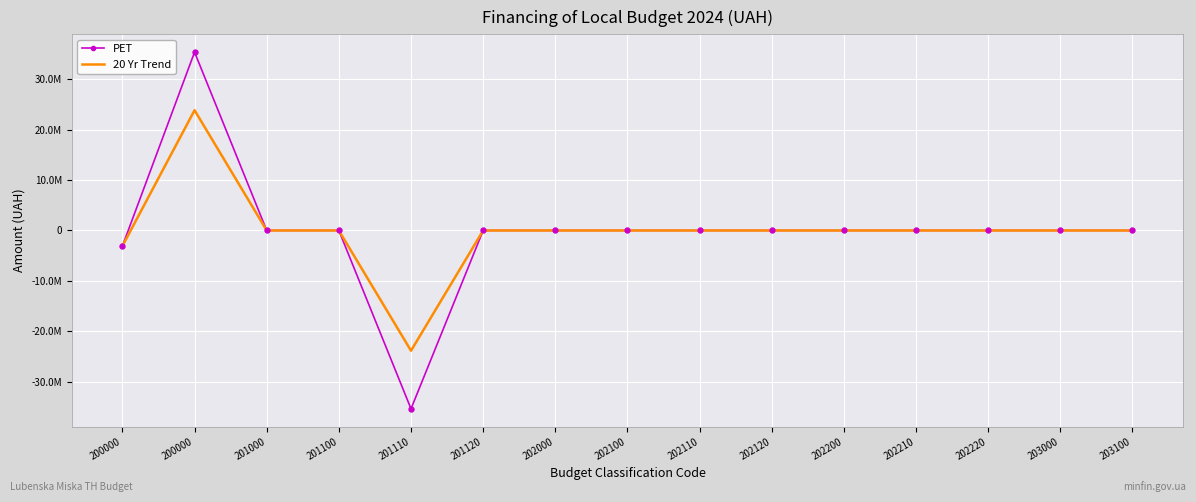

What are all the series names shown in the legend?

PET, 20 Yr Trend